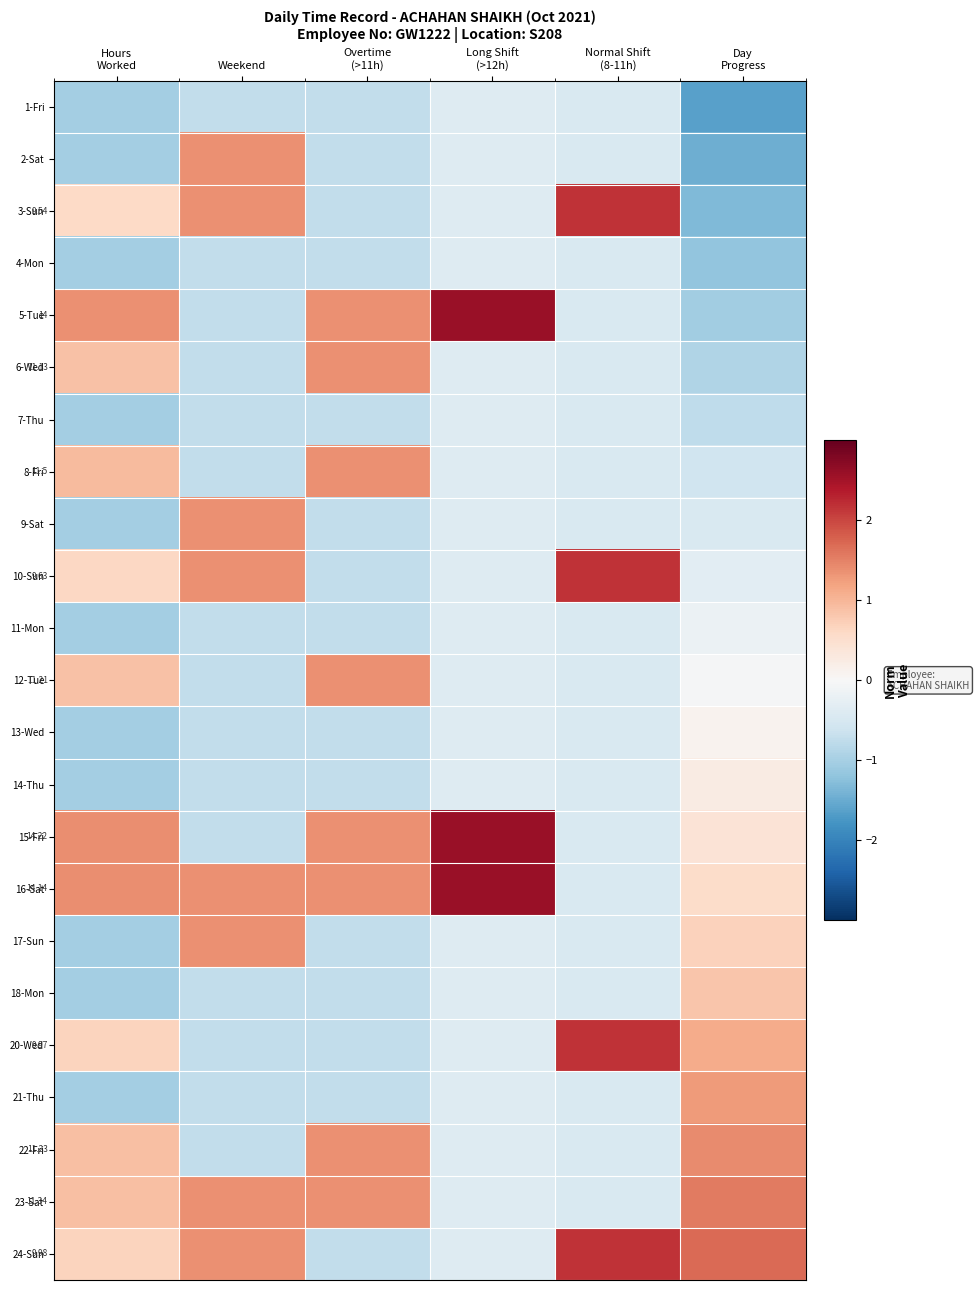

The value of 1-Fri at Long Shift (>12h) is -0.4. True or false?

True